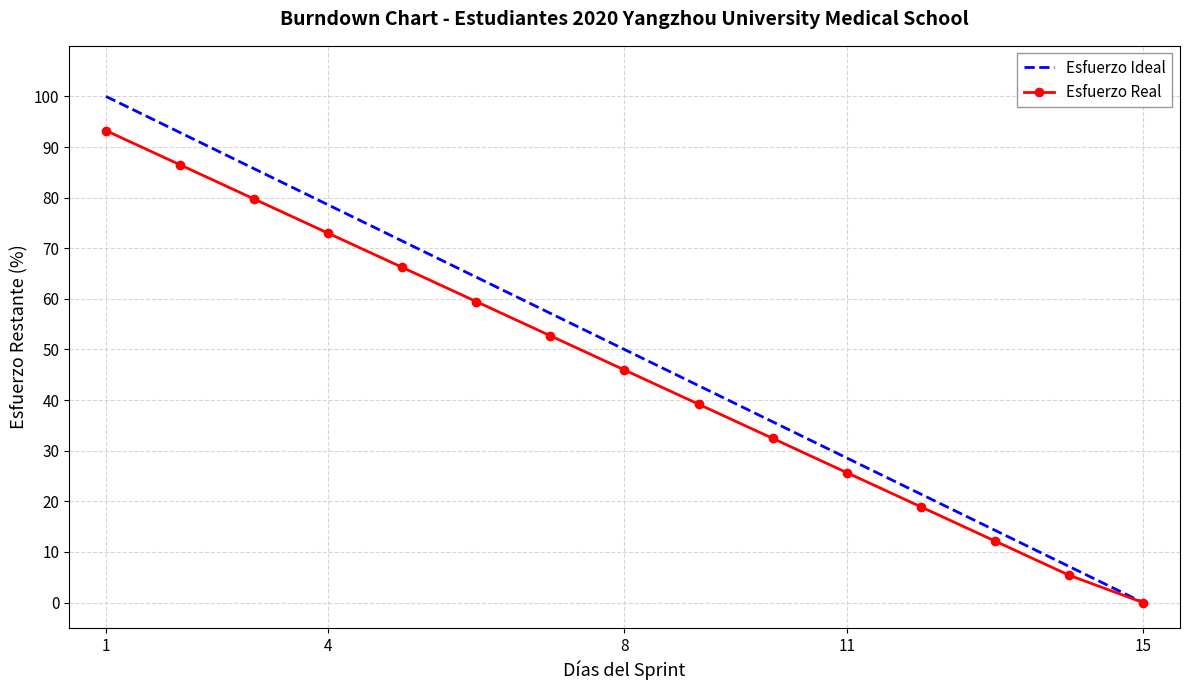

List the series in order of their peak value, highest first.

Esfuerzo Ideal, Esfuerzo Real